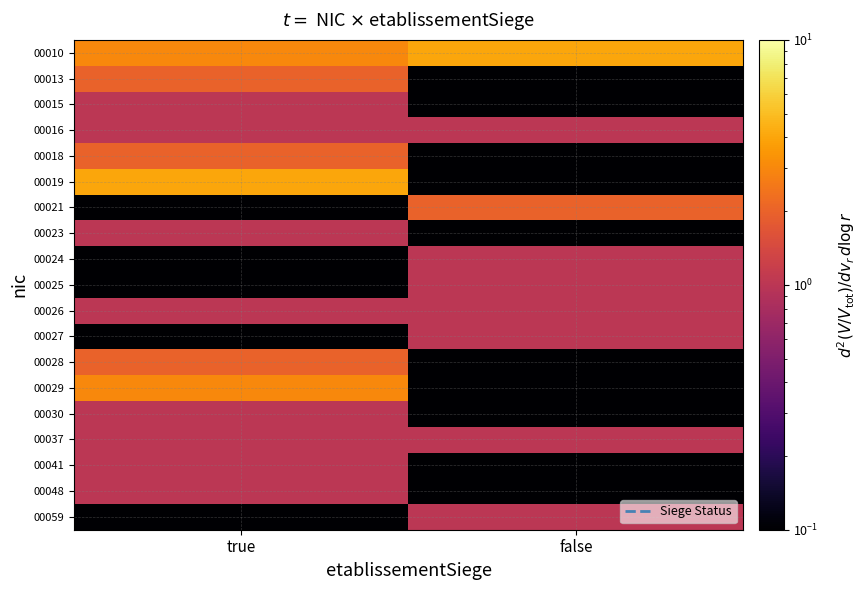

Which category has the highest value across all series?

false